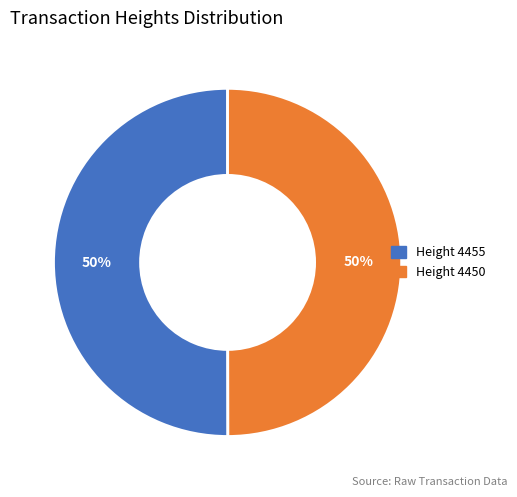

How many segments does this pie chart have?

2